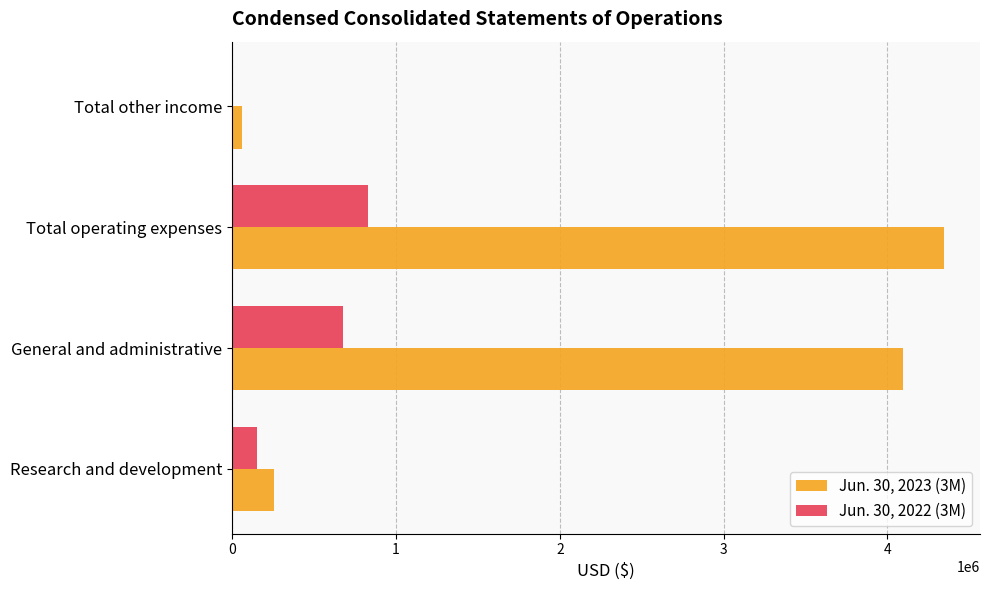

What are all the series names shown in the legend?

Jun. 30, 2023 (3M), Jun. 30, 2022 (3M)